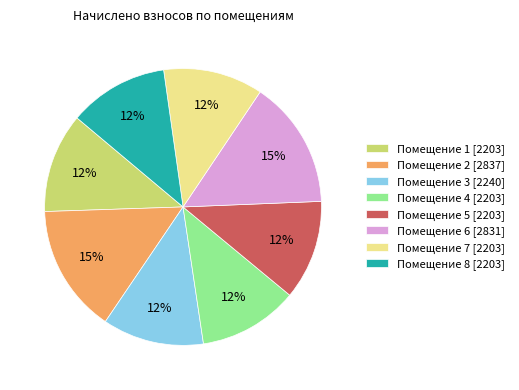

Combined, do Помещение 8 [2203] and Помещение 2 [2837] account for over 50%?

No